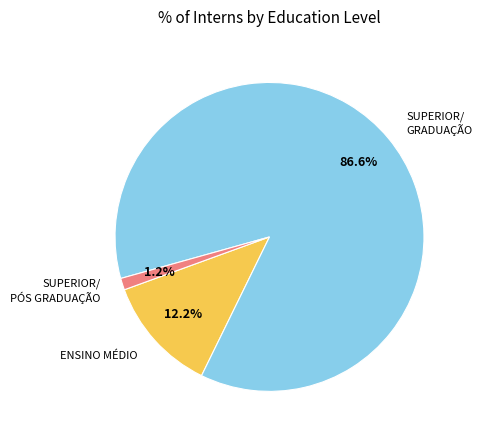

Is there a majority slice in this chart?

Yes